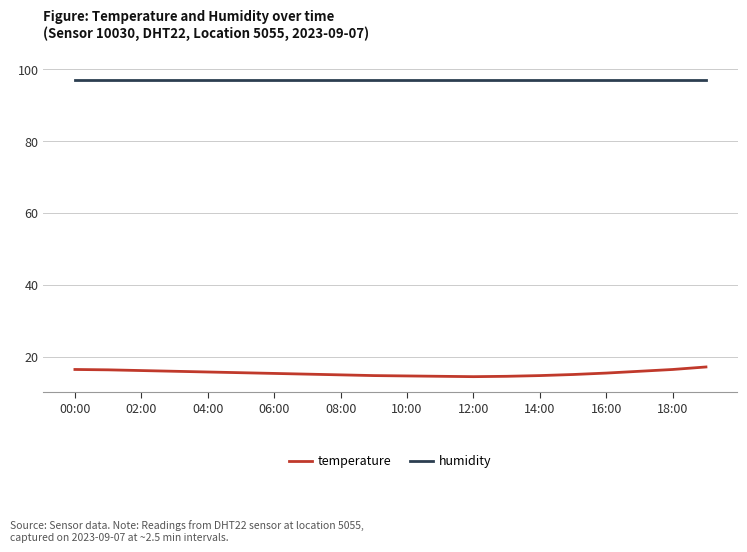

True or false: humidity and temperature intersect in this chart.

False